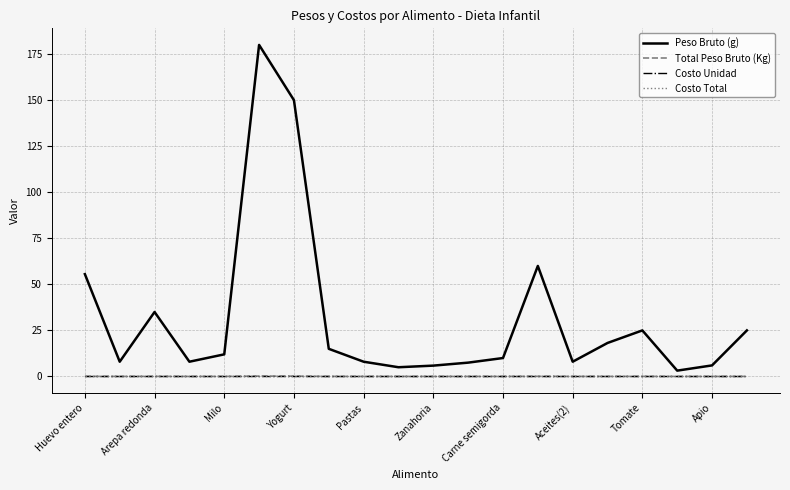

At how many categories does at least one series exceed 85?

2